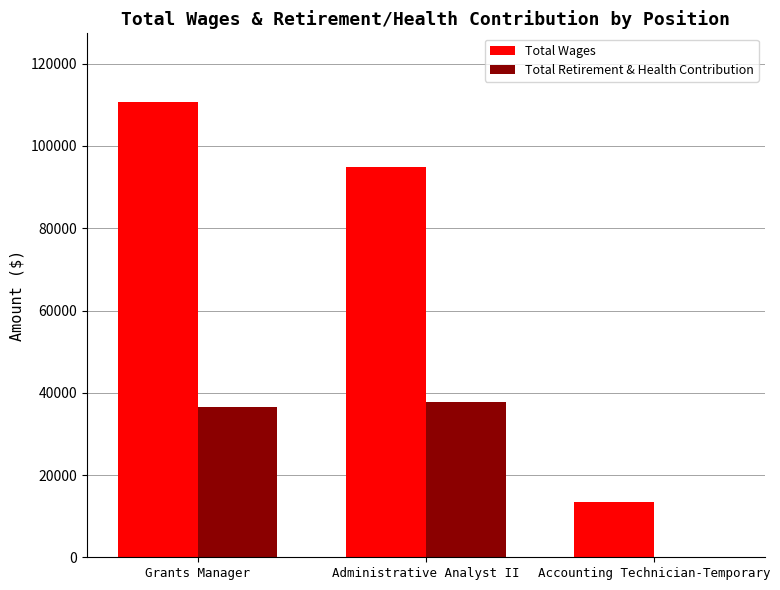

Between Grants Manager and Accounting Technician-Temporary, which series saw the biggest shift?

Total Wages